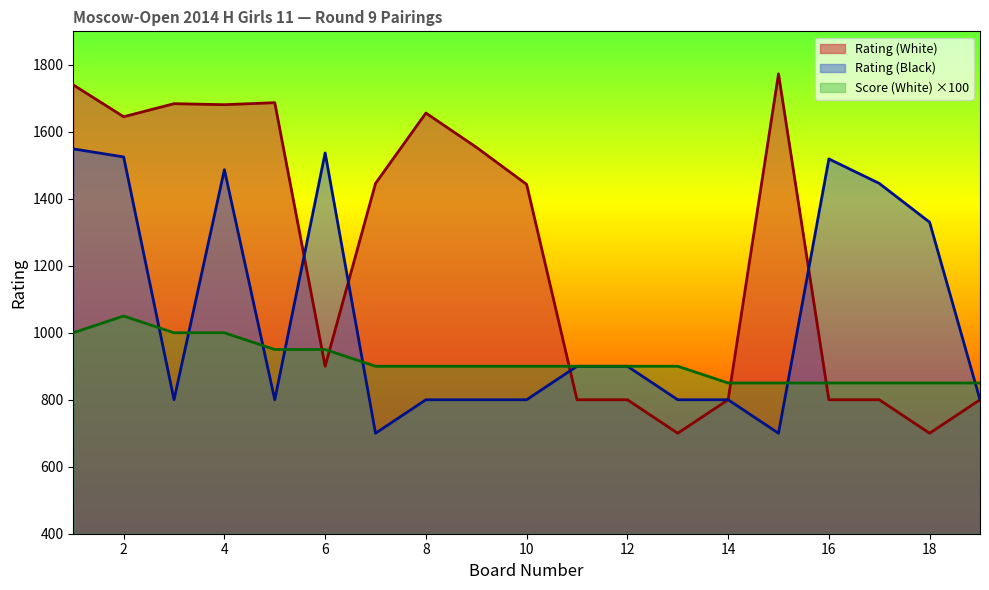

How many times do Score (White) and Rating (White) cross each other?

5